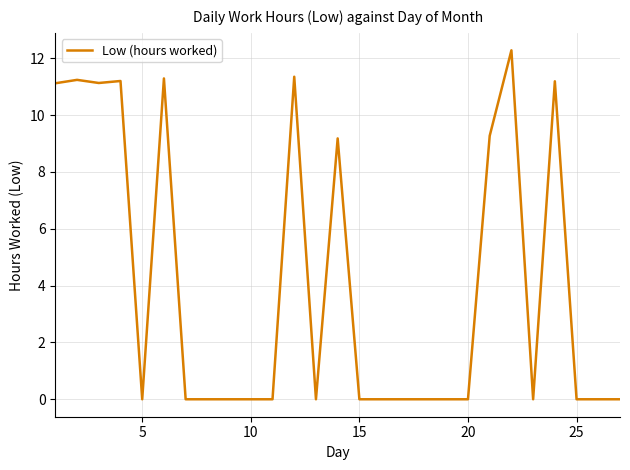

What is the difference between the maximum and minimum values?

12.3